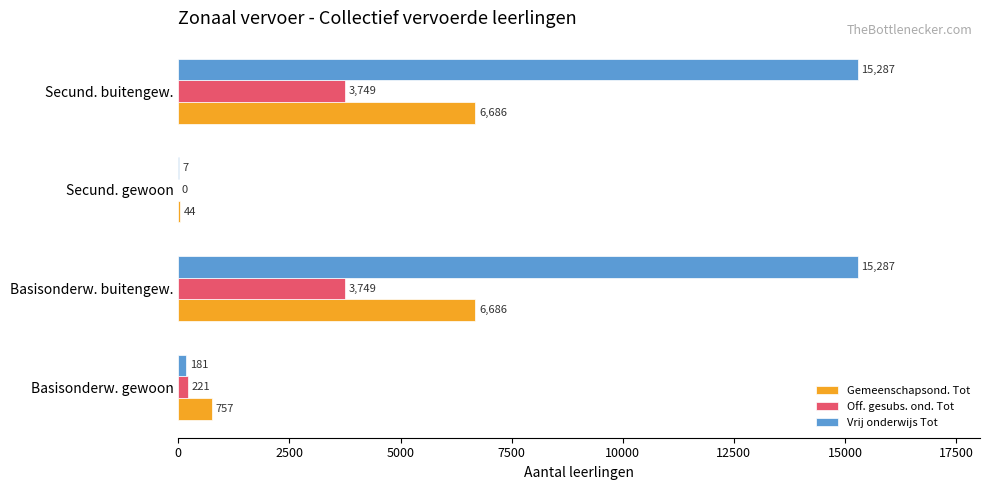

What value does the Vrij onderwijs Tot series have at Basisonderw. gewoon?

181